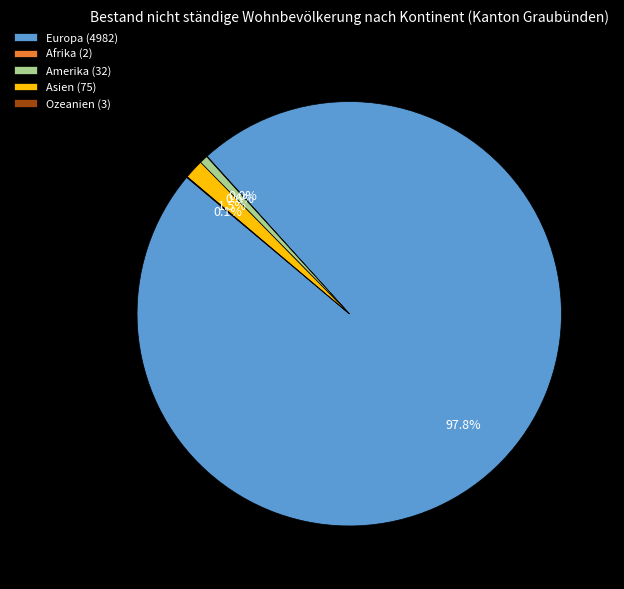

To the nearest percent, what portion does Amerika represent?

1%